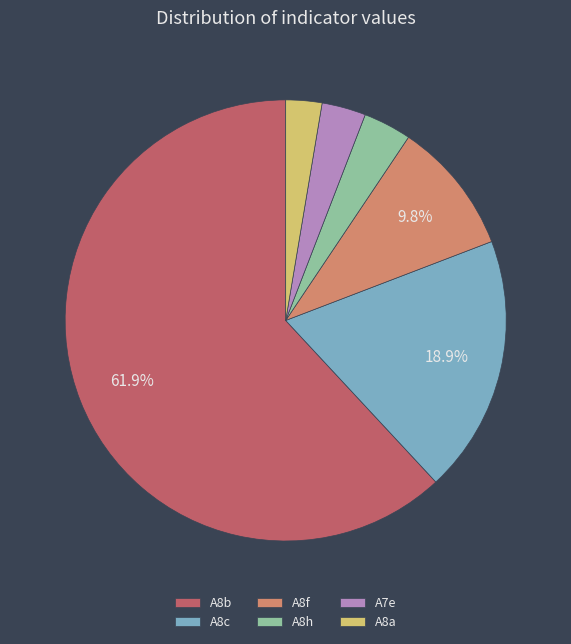

To the nearest percent, what is the difference between the A8b and A8h slice percentages?

58%